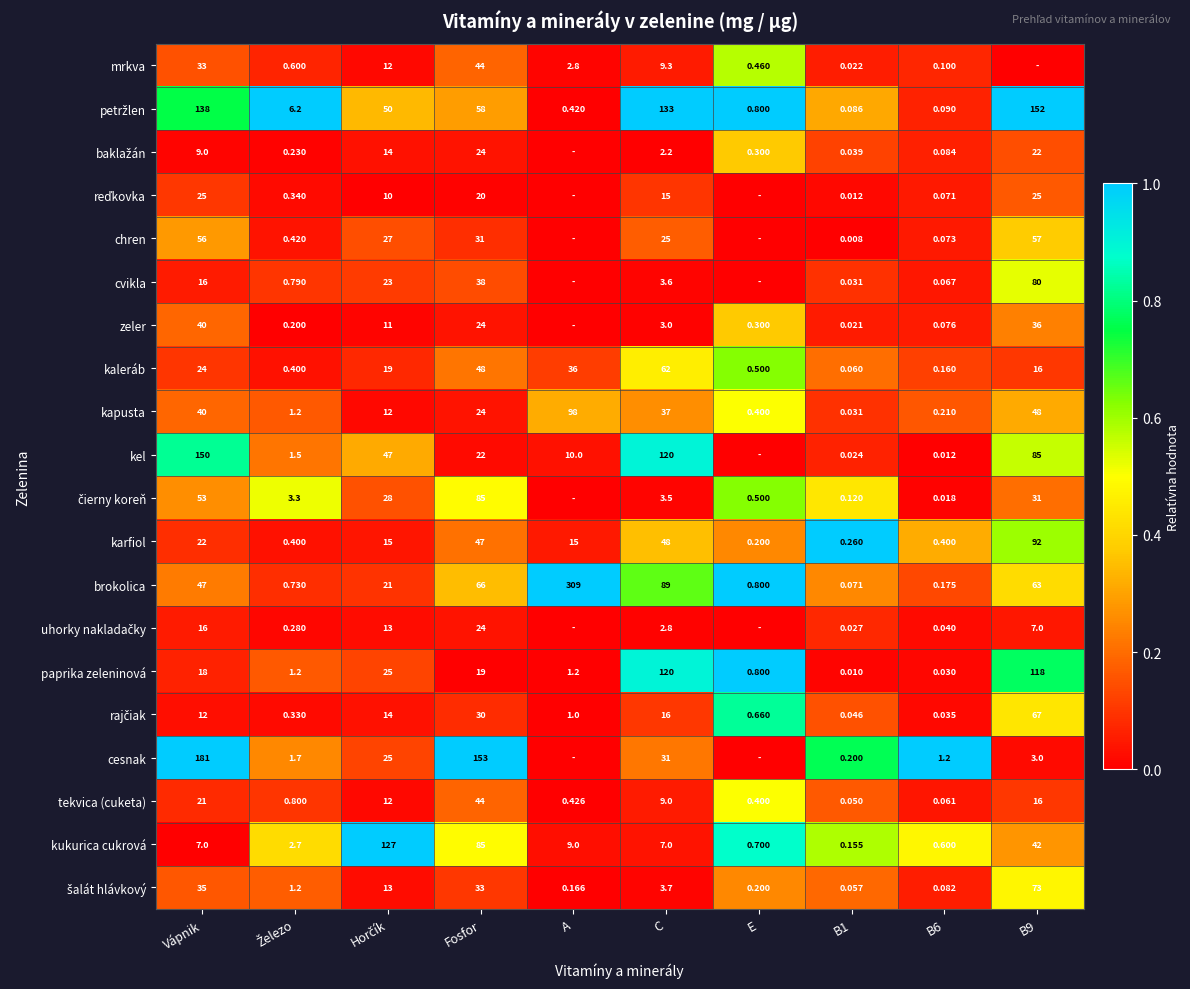

At which label does tekvica (cuketa) first exceed 9?

Vápnik